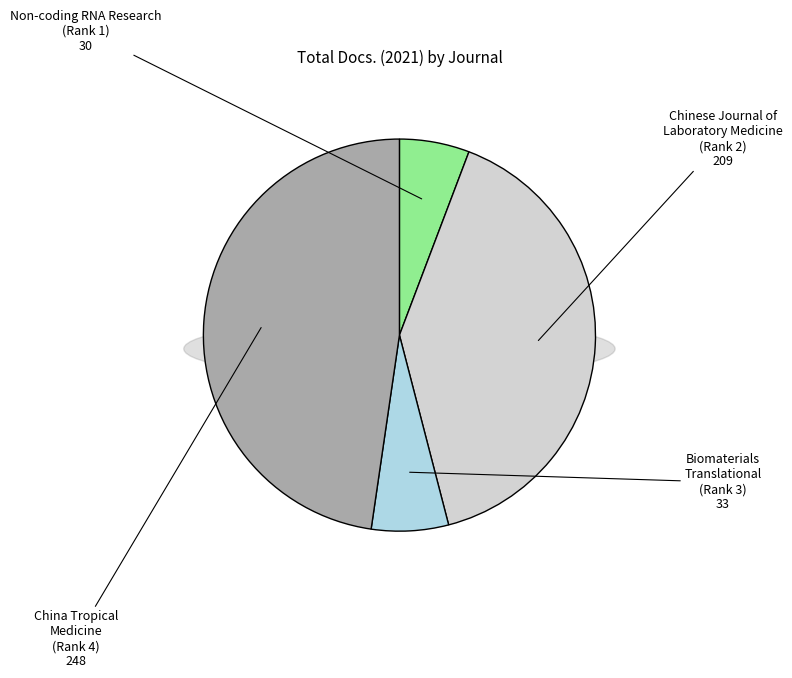

To the nearest percent, what is the difference between the Chinese Journal of
Laboratory Medicine
(Rank 2) and Biomaterials
Translational
(Rank 3) slice percentages?

34%